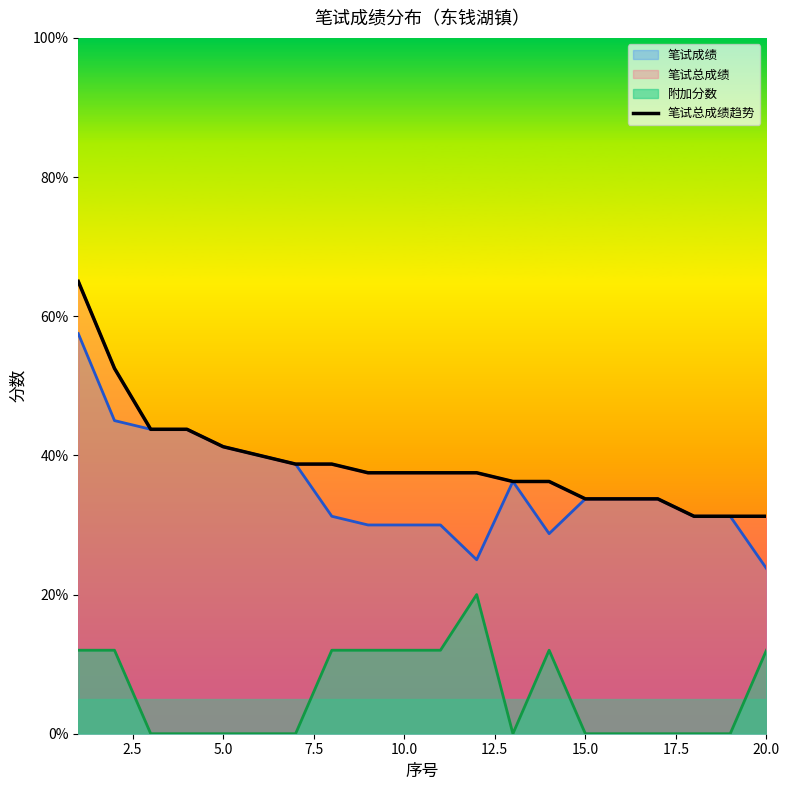

Count the number of categories in the chart.

20